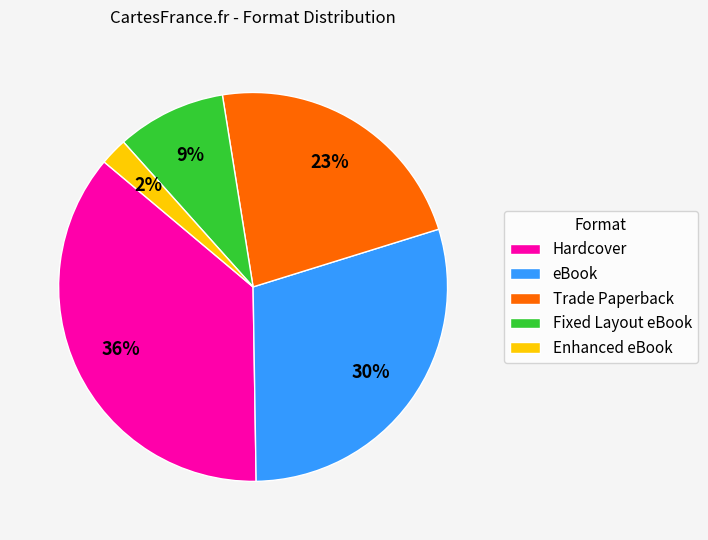

Rank the categories by value from highest to lowest.

Hardcover, eBook, Trade Paperback, Fixed Layout eBook, Enhanced eBook